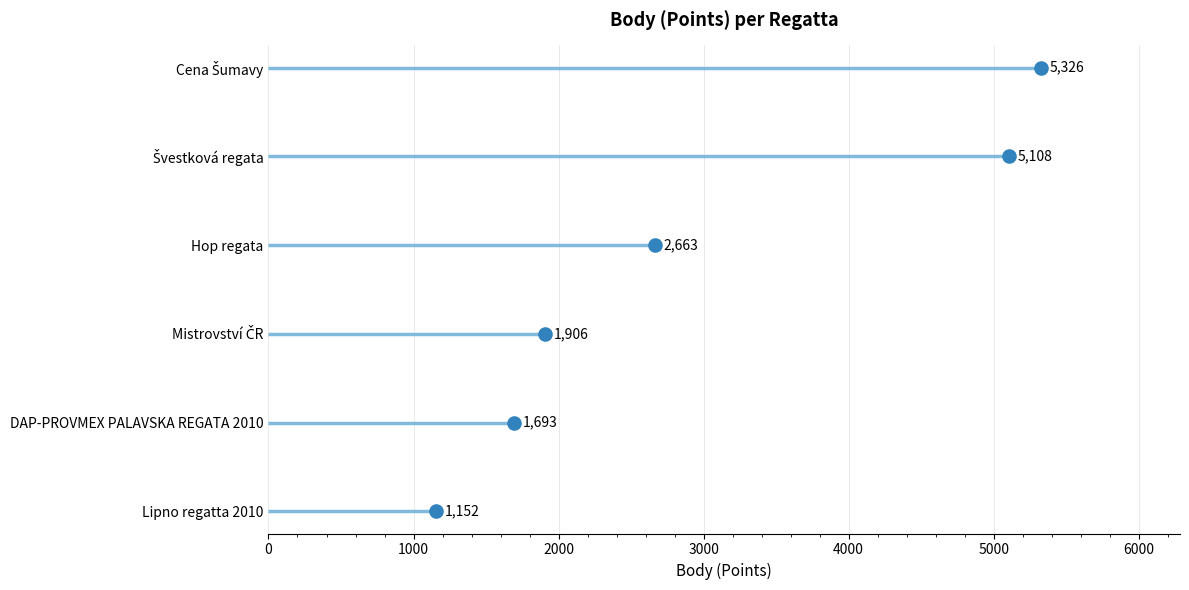

Which has a higher value, 0 or 5000?

5000